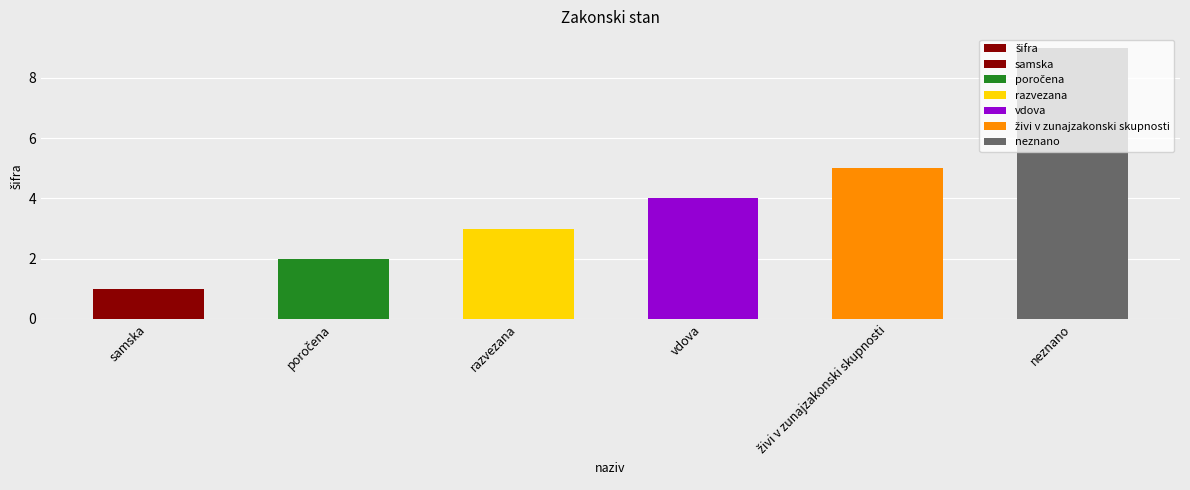

What is the minimum value shown in the chart?

1